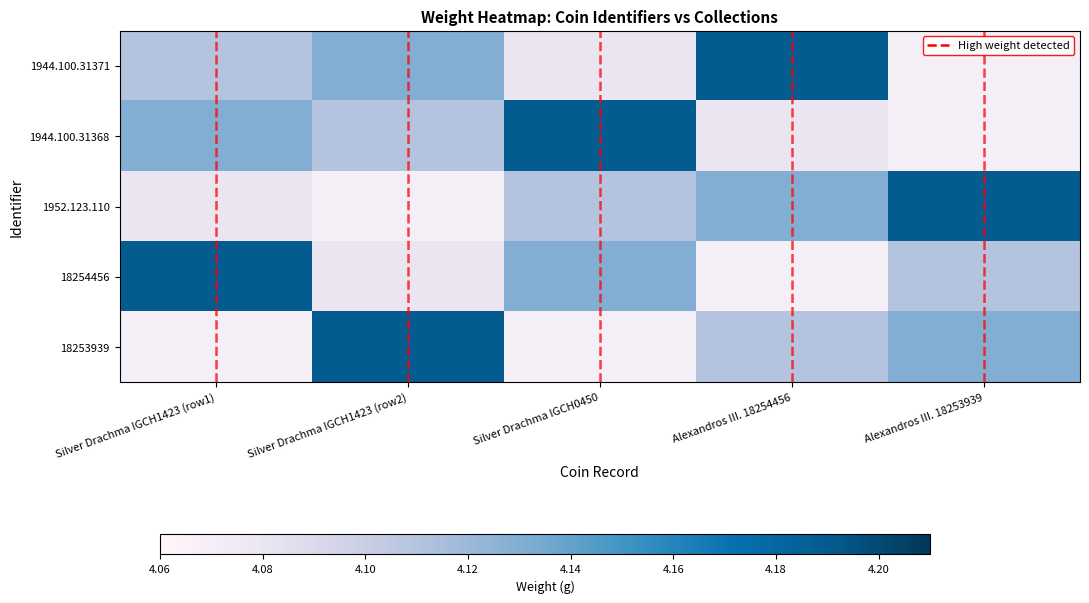

The 1952.123.110 series shows 1.8 at Silver Drachma IGCH0450. True or false?

False